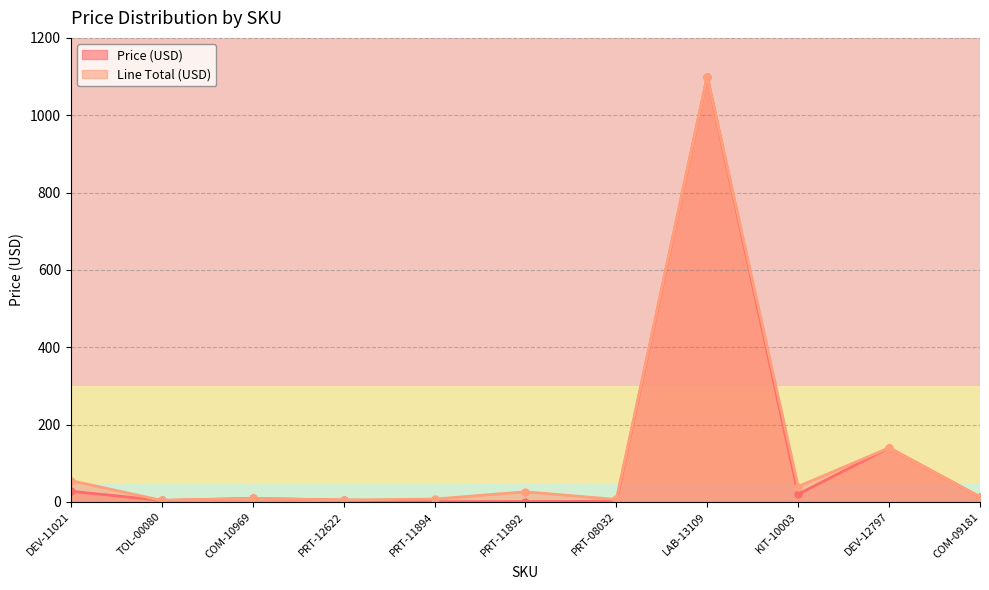

At TOL-00080, list the series in order from smallest to largest.

Price (USD), Line Total (USD)